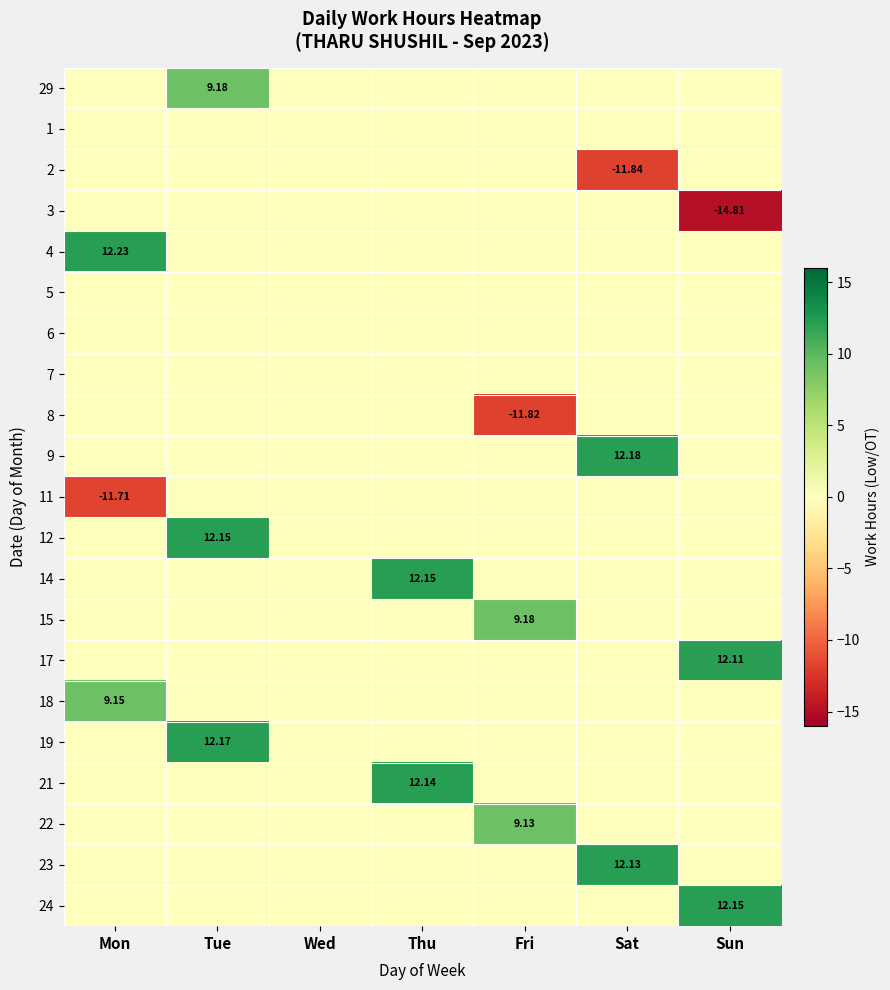

What is the total value across all series at Mon?

9.7